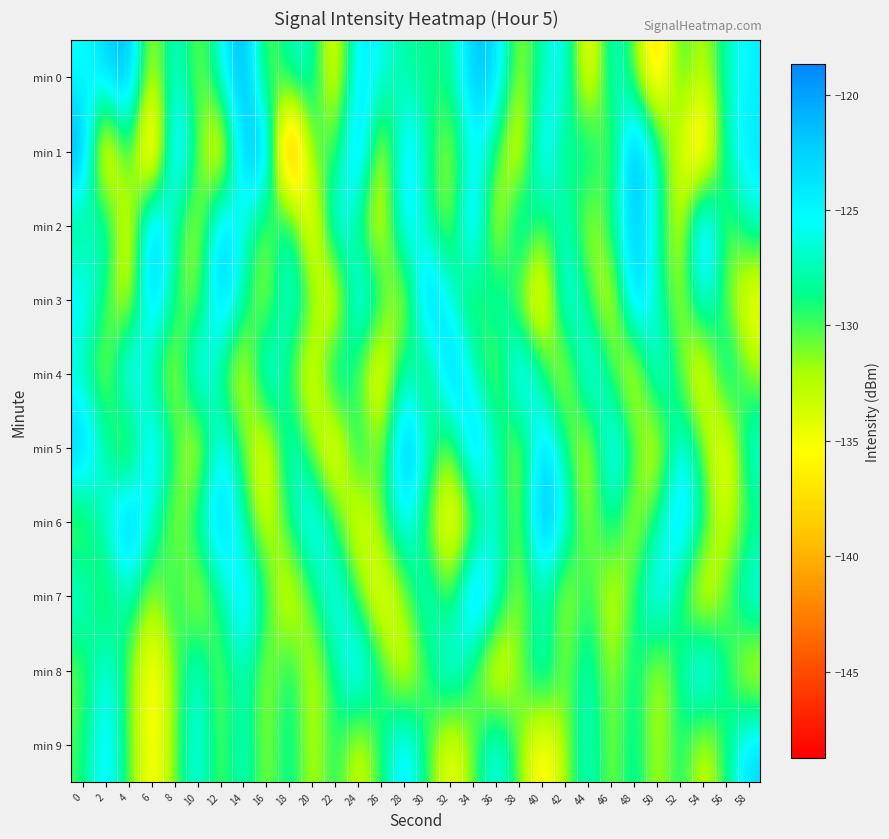

Reading right to left, list all the values displayed in this chart.

min 0: 58=-124.7	56=-127.1	54=-133.5	52=-128.5	50=-139.6	48=-130.7	46=-125.5	44=-137.9	42=-124.4	40=-127.2	38=-133.0	36=-122.6	34=-121.1	32=-128.8	30=-128.6	28=-128.1	26=-125.9	24=-123.1	22=-136.5	20=-126.8	18=-126.6	16=-132.3	14=-119.1	12=-126.3	10=-132.0	8=-125.1	6=-134.6	4=-120.1	2=-122.9	0=-125.9
min 1: 58=-123.6	56=-126.9	54=-140.1	52=-134.2	50=-127.5	48=-118.3	46=-132.8	44=-125.7	42=-130.4	40=-121.9	38=-136.7	36=-129.3	34=-124.5	32=-133.1	30=-127.8	28=-122.4	26=-135.6	24=-119.8	22=-131.2	20=-128.5	18=-148.7	16=-120.2	14=-121.5	12=-138.5	10=-129.7	8=-120.5	6=-143.4	4=-126.4	2=-141.1	0=-118.7
min 2: 58=-126.6	56=-131.5	54=-119.7	52=-134.9	50=-127.1	48=-121.4	46=-128.3	44=-133.7	42=-125.9	40=-130.8	38=-124.1	36=-136.2	34=-120.3	32=-132.6	30=-127.9	28=-123.1	26=-135.4	24=-129.7	22=-122.5	20=-138.9	18=-125.2	16=-131.8	14=-126.4	12=-121.7	10=-133.3	8=-128.6	6=-119.4	4=-137.1	2=-124.8	0=-130.2
min 3: 58=-136.4	56=-130.7	54=-124.4	52=-133.0	50=-127.3	48=-120.6	46=-135.8	44=-129.0	42=-123.3	40=-138.7	38=-132.1	36=-125.4	34=-131.9	32=-126.2	30=-119.5	28=-134.6	26=-128.9	24=-122.1	22=-137.8	20=-130.3	18=-124.7	16=-133.2	14=-127.6	12=-120.9	10=-132.5	8=-128.8	6=-121.2	4=-135.1	2=-129.4	0=-123.8
min 4: 58=-131.8	56=-125.1	54=-137.2	52=-130.6	50=-123.9	48=-136.0	46=-129.4	44=-122.7	42=-134.8	40=-128.2	38=-121.5	36=-133.2	34=-126.6	32=-119.9	30=-132.3	28=-125.6	26=-137.5	24=-130.9	22=-124.2	20=-136.3	18=-129.8	16=-123.0	14=-135.7	12=-129.1	10=-122.4	8=-134.1	6=-128.5	4=-121.8	2=-133.2	0=-127.5
min 5: 58=-125.4	56=-137.3	54=-130.7	52=-124.1	50=-135.8	48=-129.2	46=-122.6	44=-134.9	42=-128.3	40=-121.7	38=-133.6	36=-127.0	34=-120.4	32=-132.7	30=-126.1	28=-119.6	26=-132.8	24=-126.2	22=-138.1	20=-131.5	18=-124.9	16=-136.8	14=-130.2	12=-123.6	10=-135.5	8=-128.9	6=-122.3	4=-134.0	2=-127.4	0=-120.7
min 6: 58=-129.6	56=-134.1	54=-128.4	52=-121.7	50=-128.0	48=-133.5	46=-126.9	44=-132.4	42=-125.7	40=-119.0	38=-132.3	36=-125.6	34=-131.9	32=-137.4	30=-130.8	28=-124.1	26=-130.4	24=-135.9	22=-129.3	20=-122.6	18=-128.9	16=-134.4	14=-127.8	12=-121.1	10=-127.4	8=-132.9	6=-126.3	4=-119.8	2=-126.5	0=-132.0
min 7: 58=-124.4	56=-130.7	54=-136.2	52=-129.6	50=-123.0	48=-129.3	46=-134.8	44=-128.2	42=-133.7	40=-127.1	38=-132.6	36=-126.0	34=-119.4	32=-131.7	30=-125.1	28=-131.4	26=-136.9	24=-130.3	22=-123.7	20=-130.0	18=-135.5	16=-128.9	14=-122.3	12=-128.6	10=-134.1	8=-127.5	6=-133.0	4=-126.4	2=-131.9	0=-125.3
min 8: 58=-135.2	56=-128.6	54=-122.0	52=-128.3	50=-133.8	48=-127.2	46=-132.7	44=-126.1	42=-131.6	40=-125.0	38=-131.3	36=-136.8	34=-130.2	32=-123.6	30=-129.9	28=-135.4	26=-128.8	24=-122.2	22=-128.5	20=-134.0	18=-127.4	16=-132.9	14=-126.3	12=-131.8	10=-125.2	8=-131.5	6=-137.0	4=-130.4	2=-124.8	0=-131.1
min 9: 58=-122.7	56=-129.0	54=-134.5	52=-127.9	50=-133.4	48=-126.8	46=-132.3	44=-125.7	42=-132.0	40=-137.5	38=-130.9	36=-124.3	34=-130.6	32=-136.1	30=-129.5	28=-122.9	26=-129.2	24=-134.7	22=-128.1	20=-133.6	18=-127.0	16=-132.5	14=-125.9	12=-131.4	10=-124.8	8=-131.1	6=-136.6	4=-130.0	2=-123.4	0=-129.7